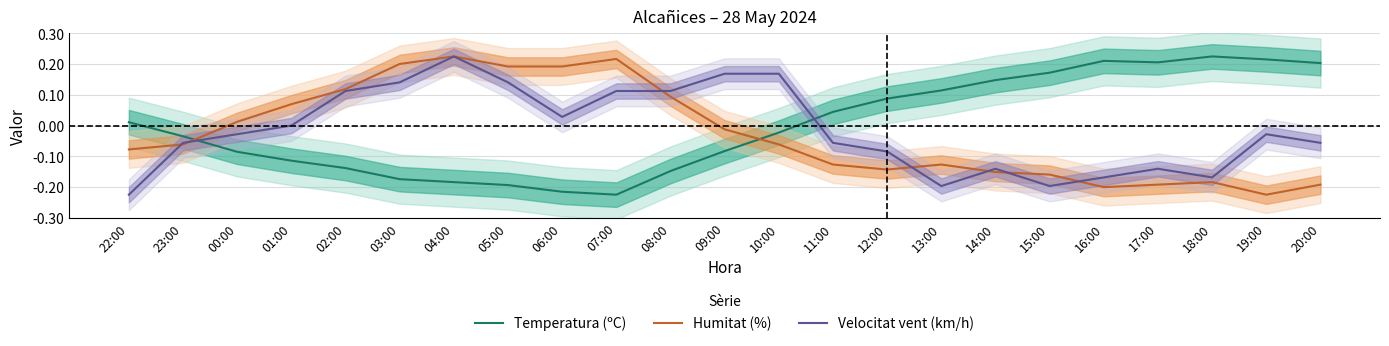

At which category does Velocitat vent (km/h) reach its first local valley?

06:00